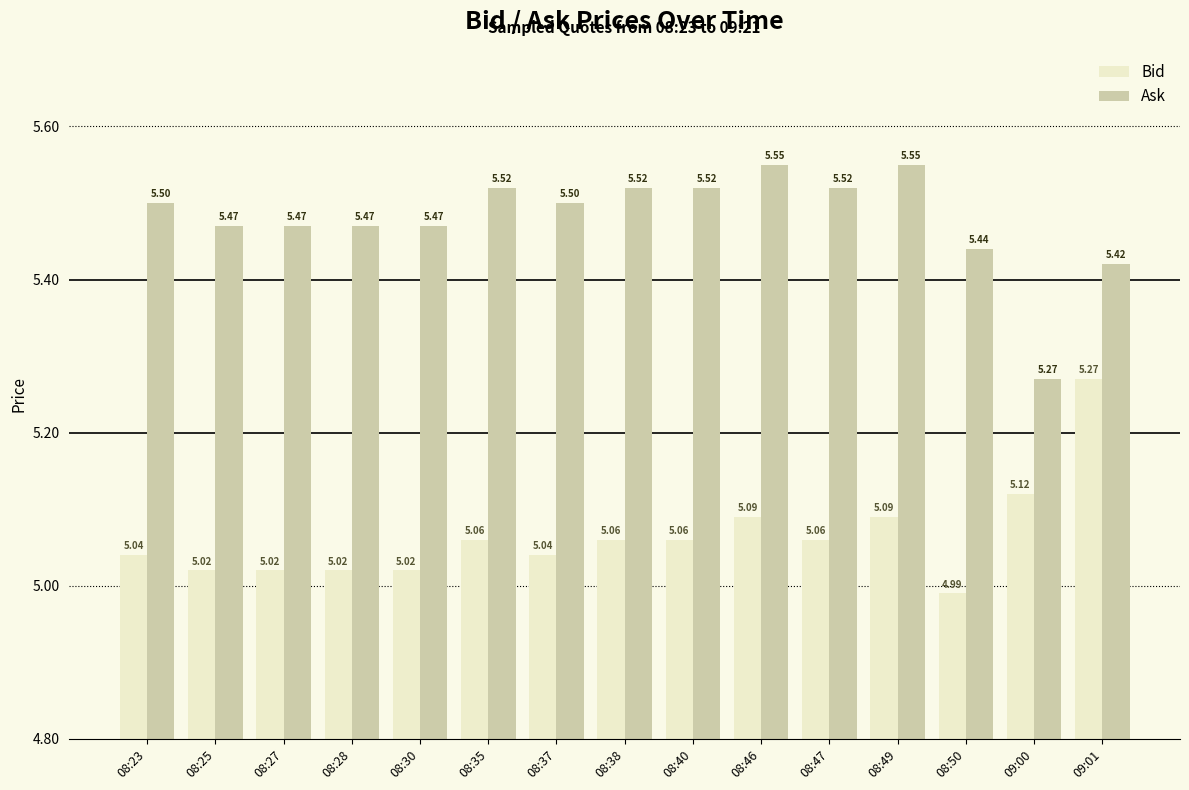

What is the difference between the second highest and minimum values in the Bid series?

0.1